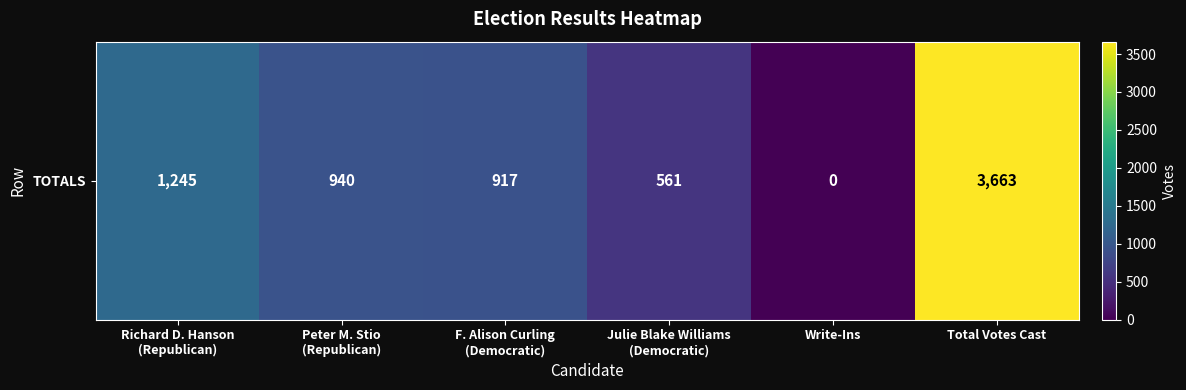

What is the maximum value shown in the chart?

3663